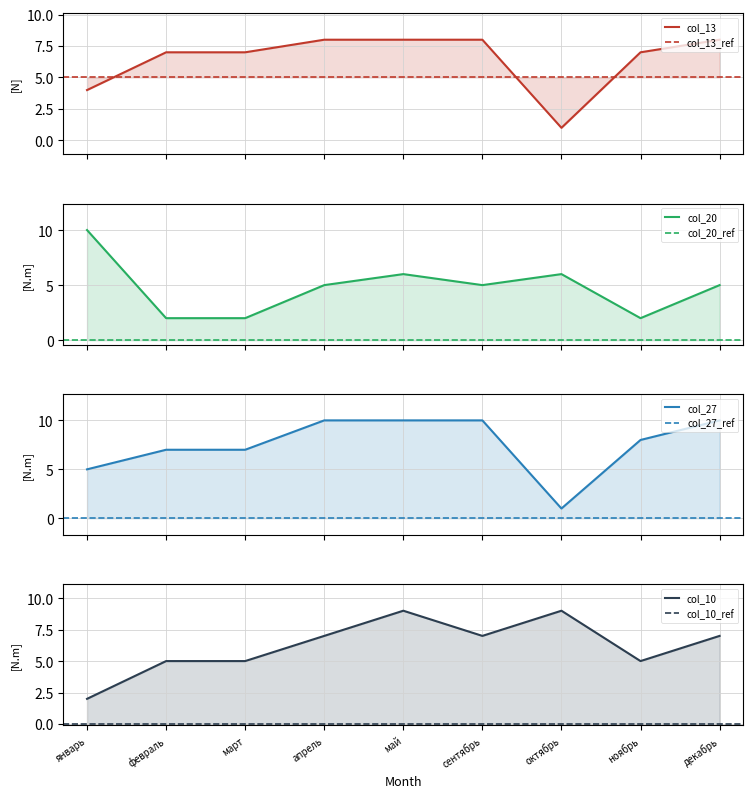

Which series has the largest range (max minus min)?

col_27